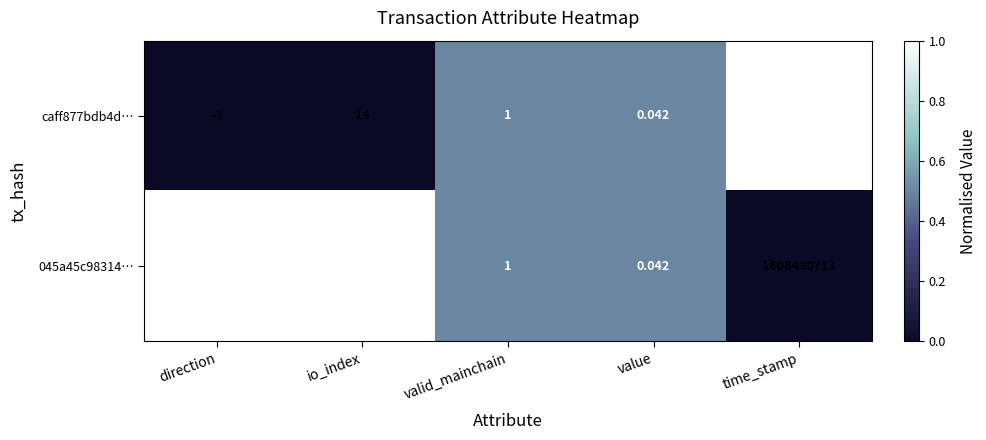

At which category is the sum across all series the highest?

time_stamp